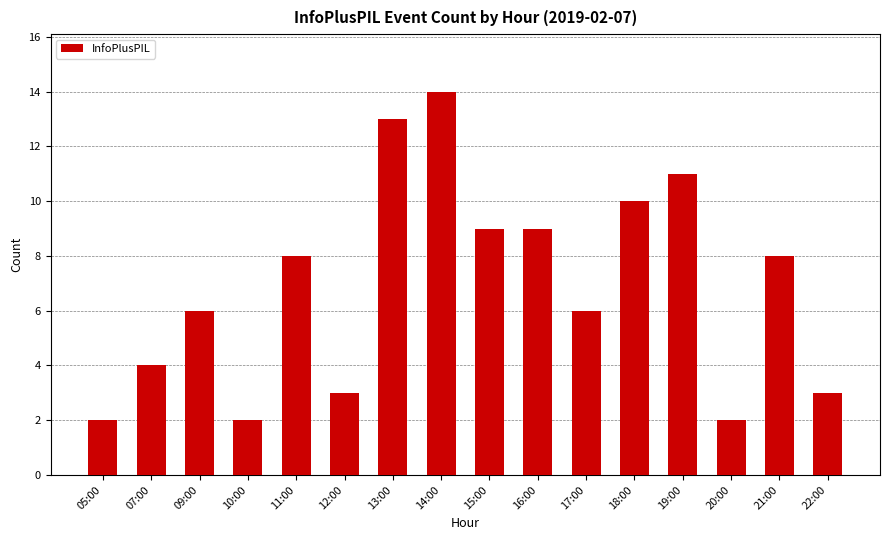

Which has a higher value, 20:00 or 19:00?

19:00